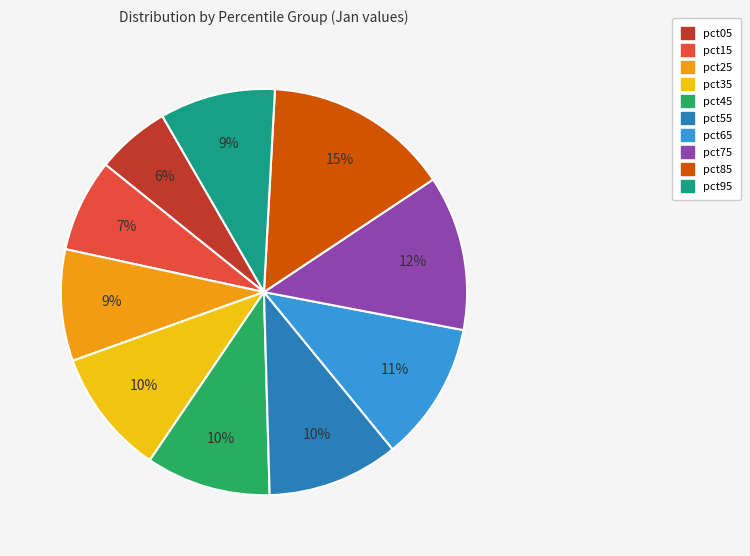

To the nearest percent, what percentage of the pie is pct75?

12%